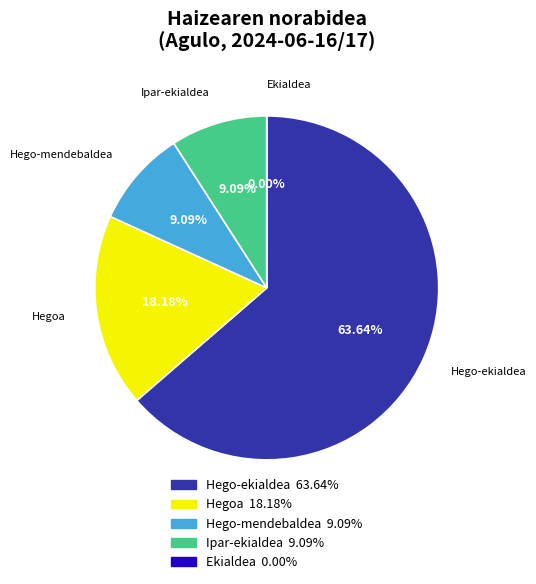

To the nearest percent, what is the combined percentage of Hego-mendebaldea and Ekialdea?

9%